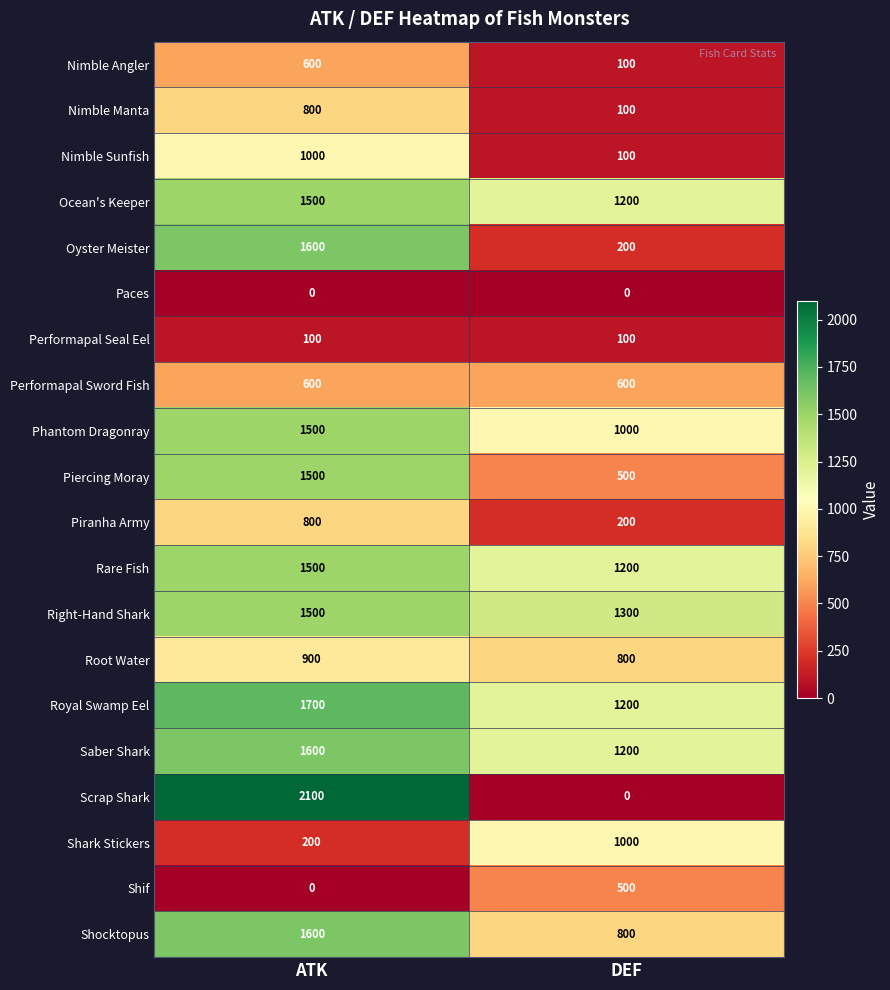

Which series has the widest spread of values?

Scrap Shark